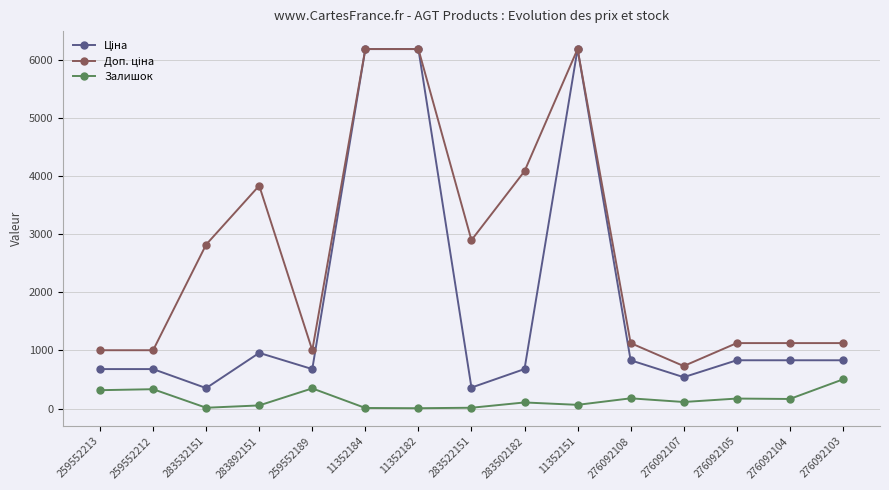

What is the total value across all series at 283892151?

4847.2